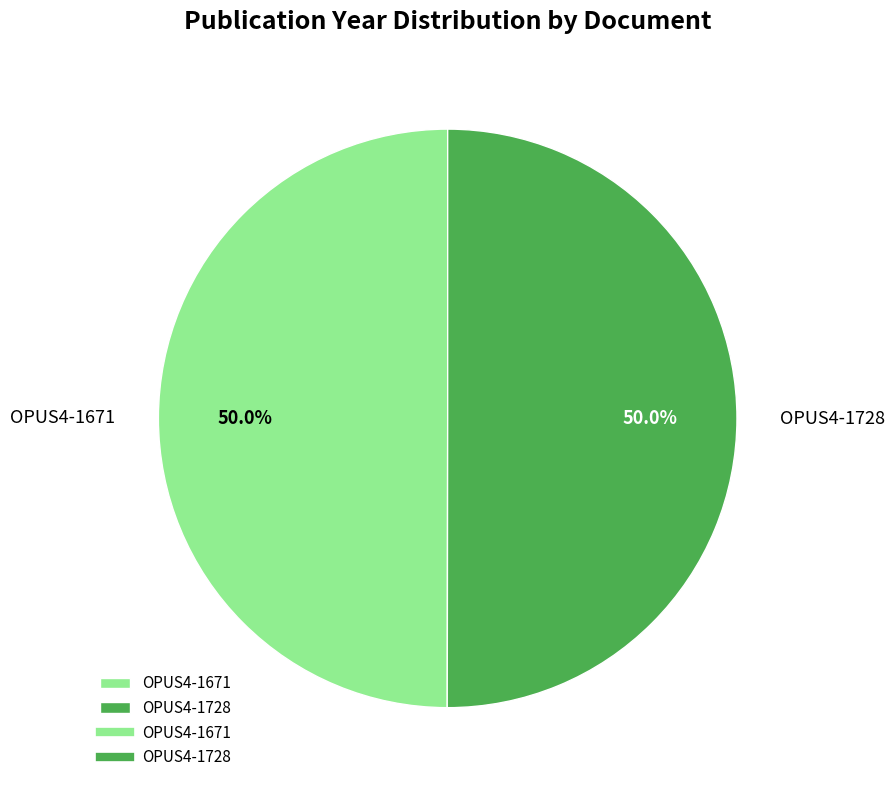

Approximately how many times larger is the value at OPUS4-1671 compared to OPUS4-1728?

1.0